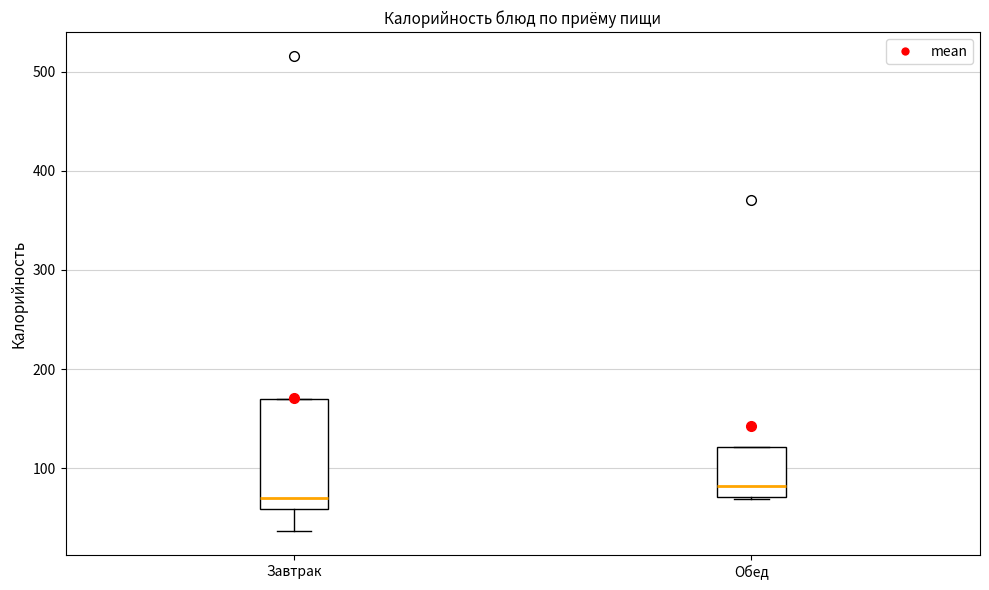

Which box's median line is the lowest?

Завтрак